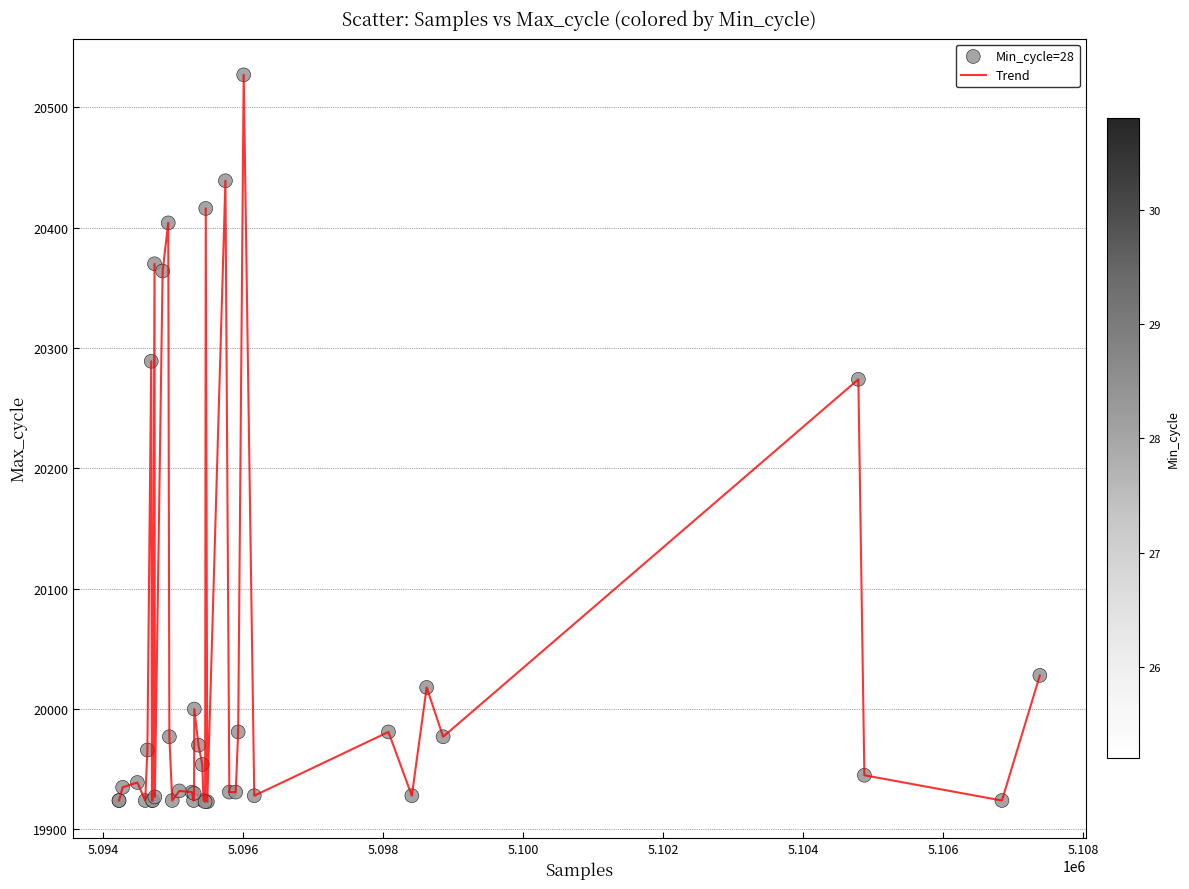

What is the difference between the maximum and minimum values?

604